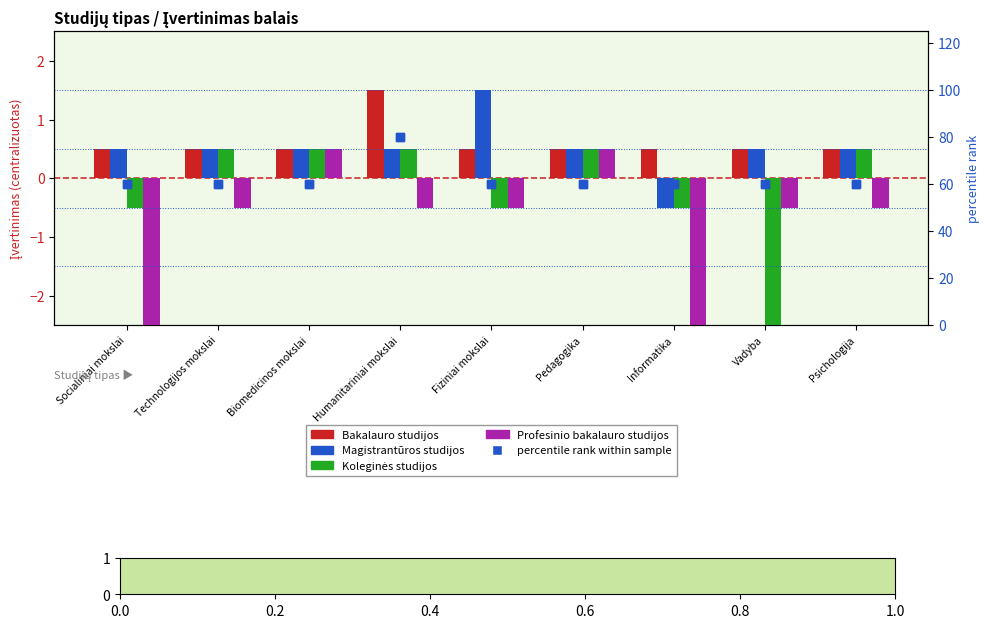

What is the total value across all series at Technologijos mokslai?

61.0